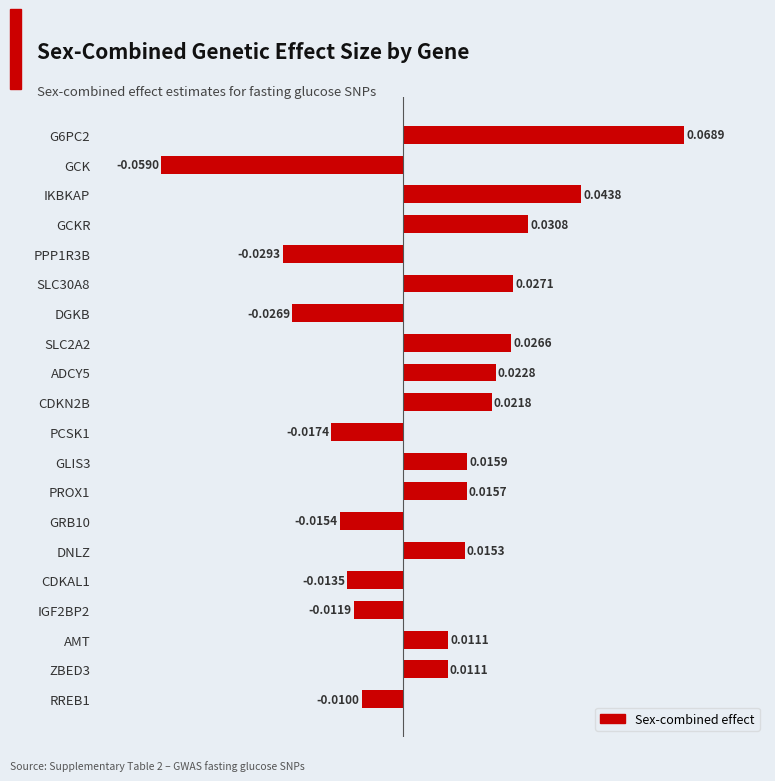

Between GCKR and RREB1, which is larger?

GCKR